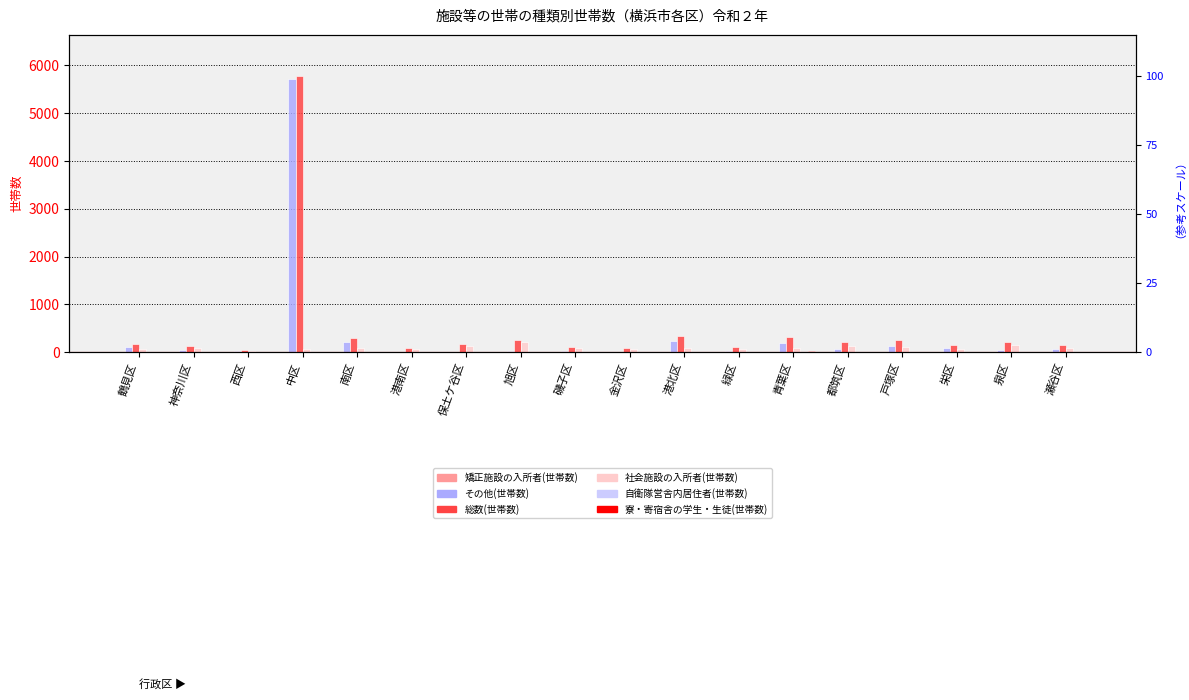

What position from the right is 港北区?

8